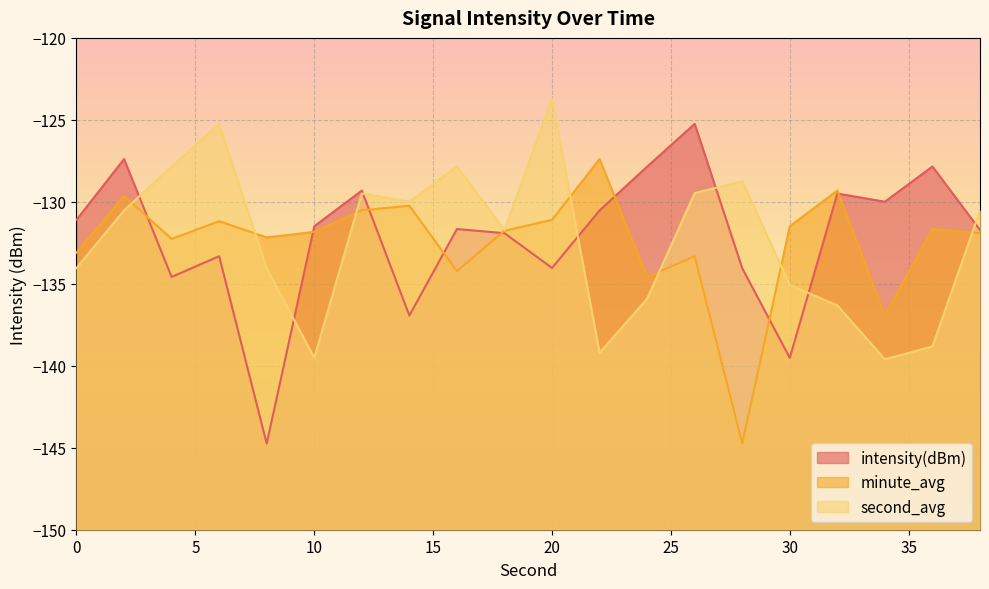

What is the minimum value for second_avg?

-139.6